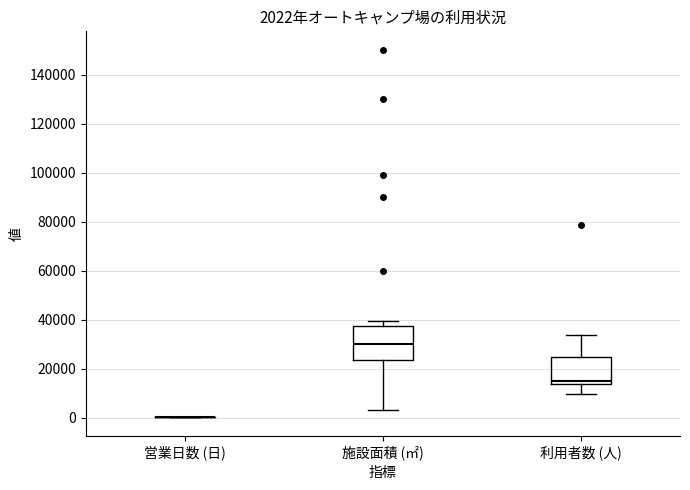

Which box is the tallest, from its lower edge to its upper edge?

施設面積 (㎡)